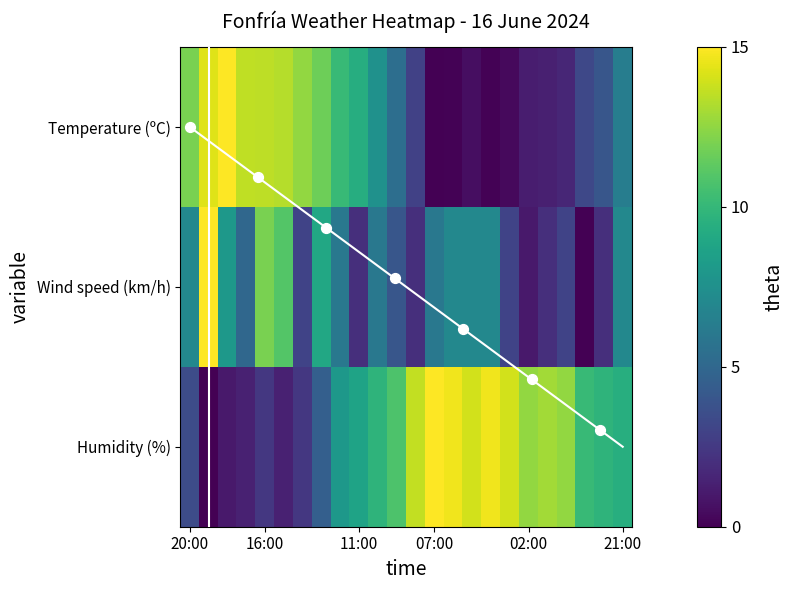

How many series are shown in this chart?

3